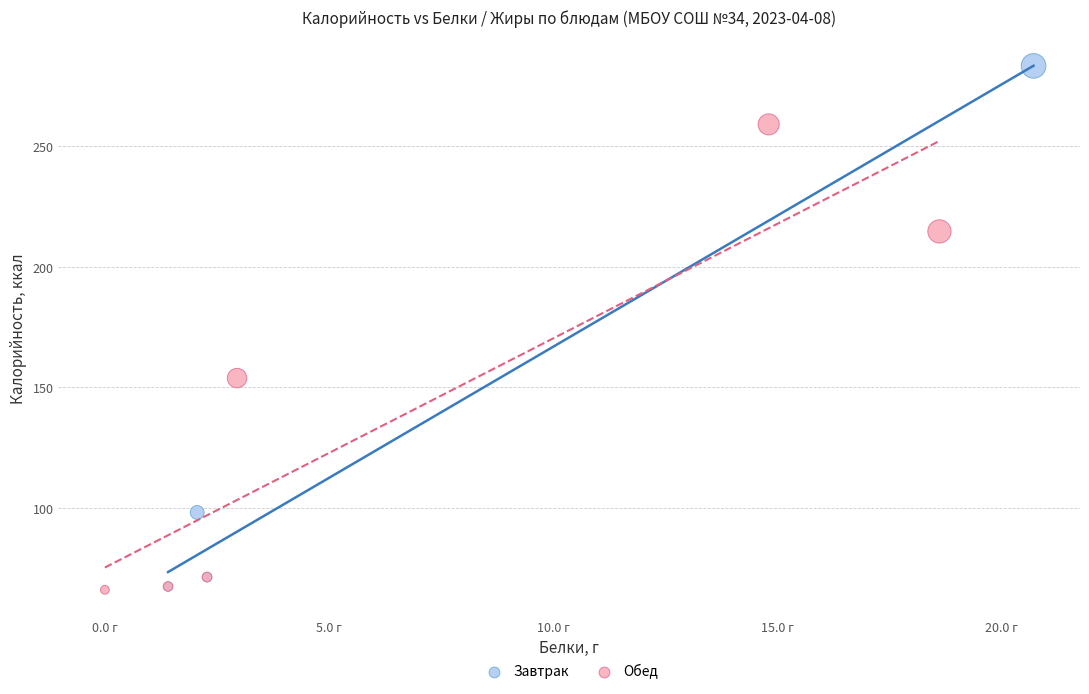

Which series contains the highest Y value?

Завтрак